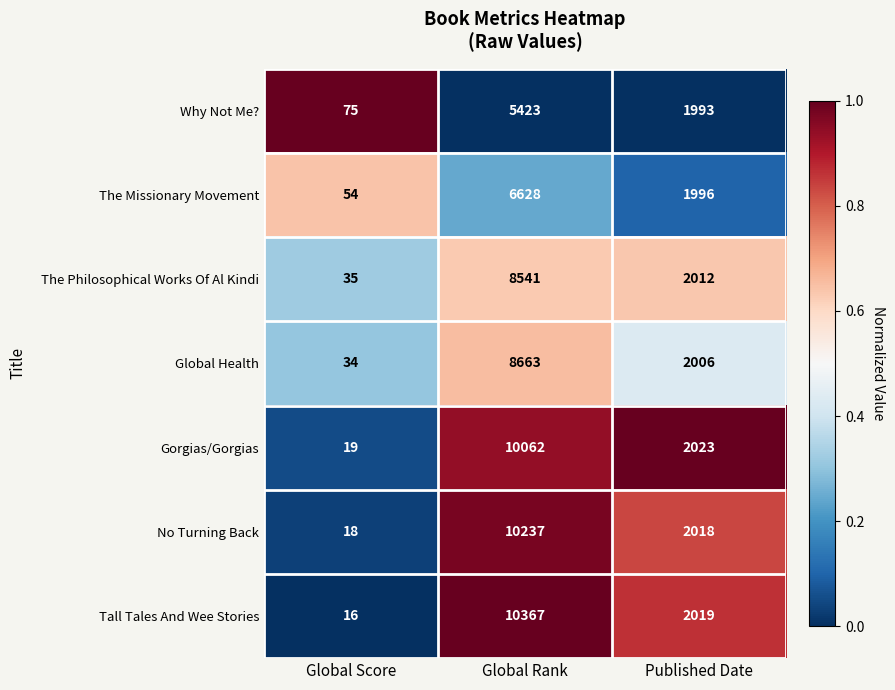

What is the spread (max minus min) of values at Global Rank?

4944